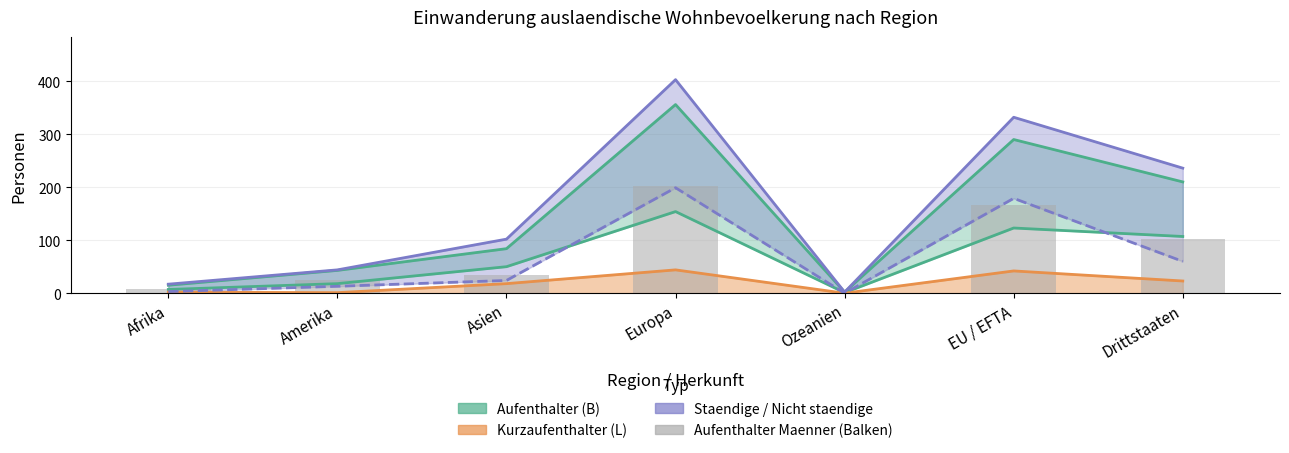

Which has a higher value, Drittstaaten or Asien?

Drittstaaten